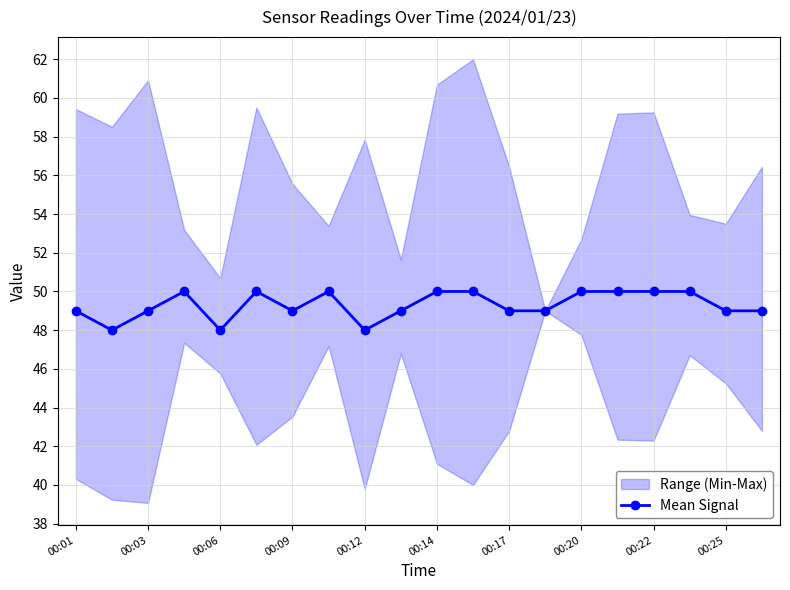

How many points are lower than both their immediate neighbors (excluding endpoints)?

4